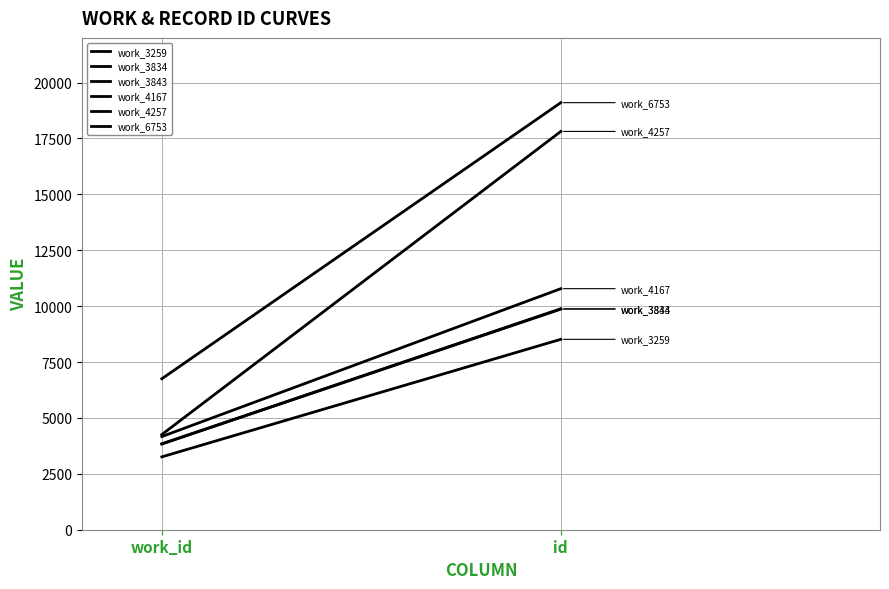

Does the chart display data point markers on the line(s)?

No